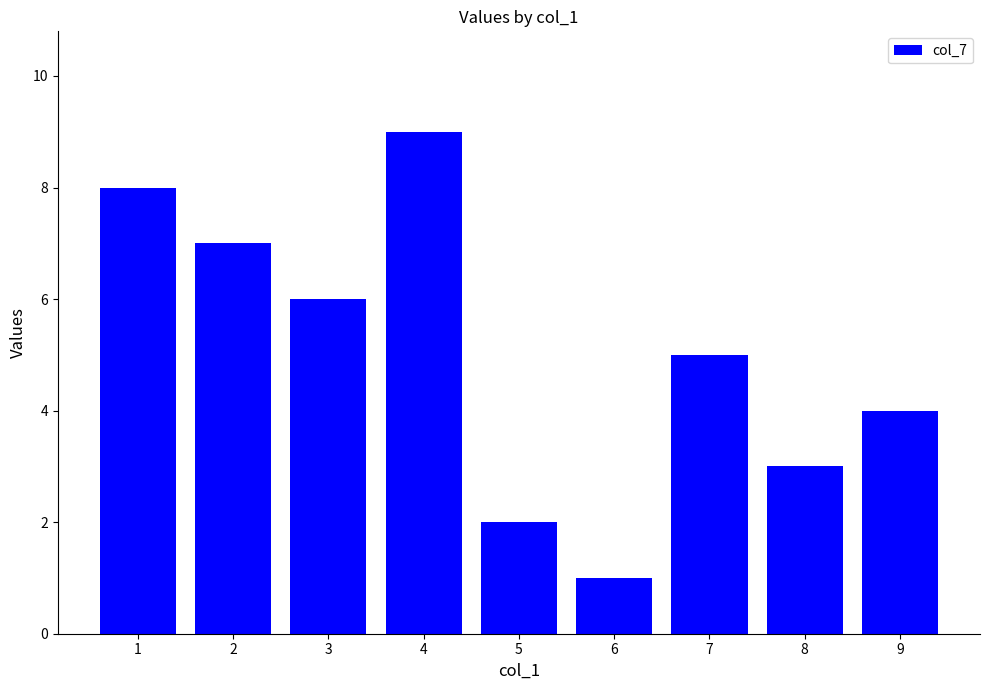

What is the difference between the maximum and minimum values?

8